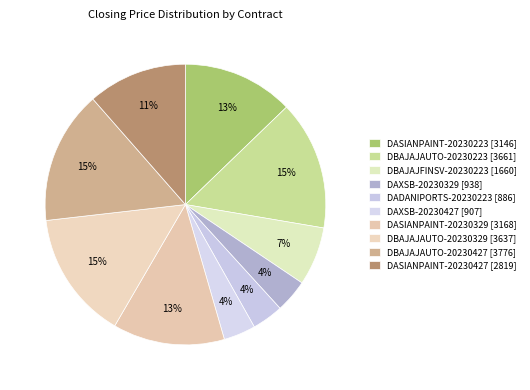

To the nearest percent, what is the difference between the DAXSB-20230329 and DBAJAJAUTO-20230427 slice percentages?

12%